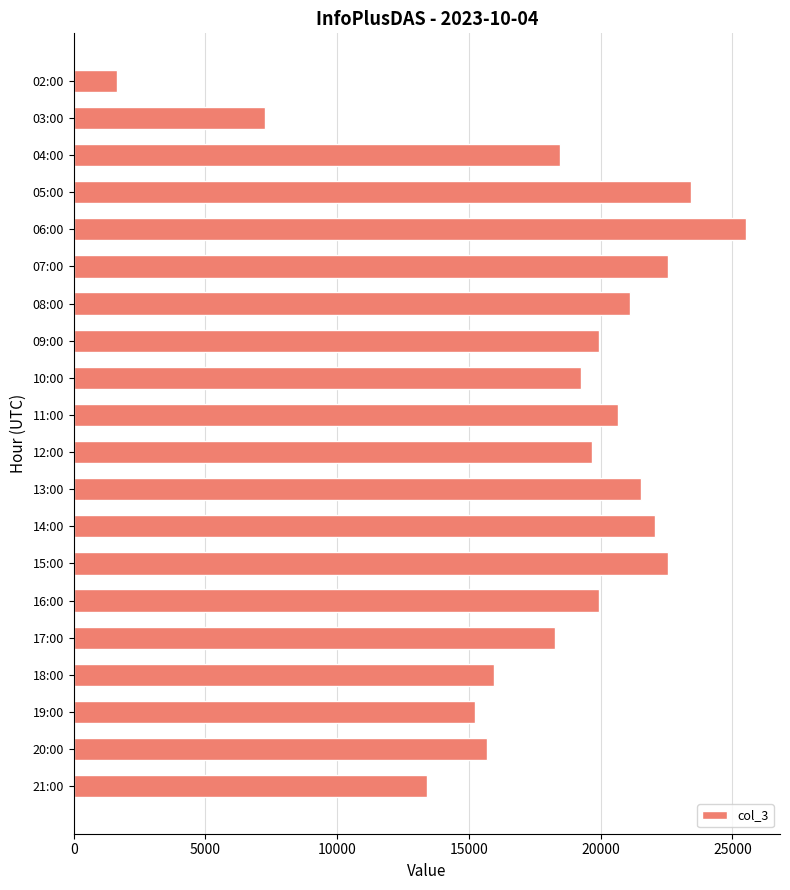

True or false: the data shows 19938 at 09:00.

True